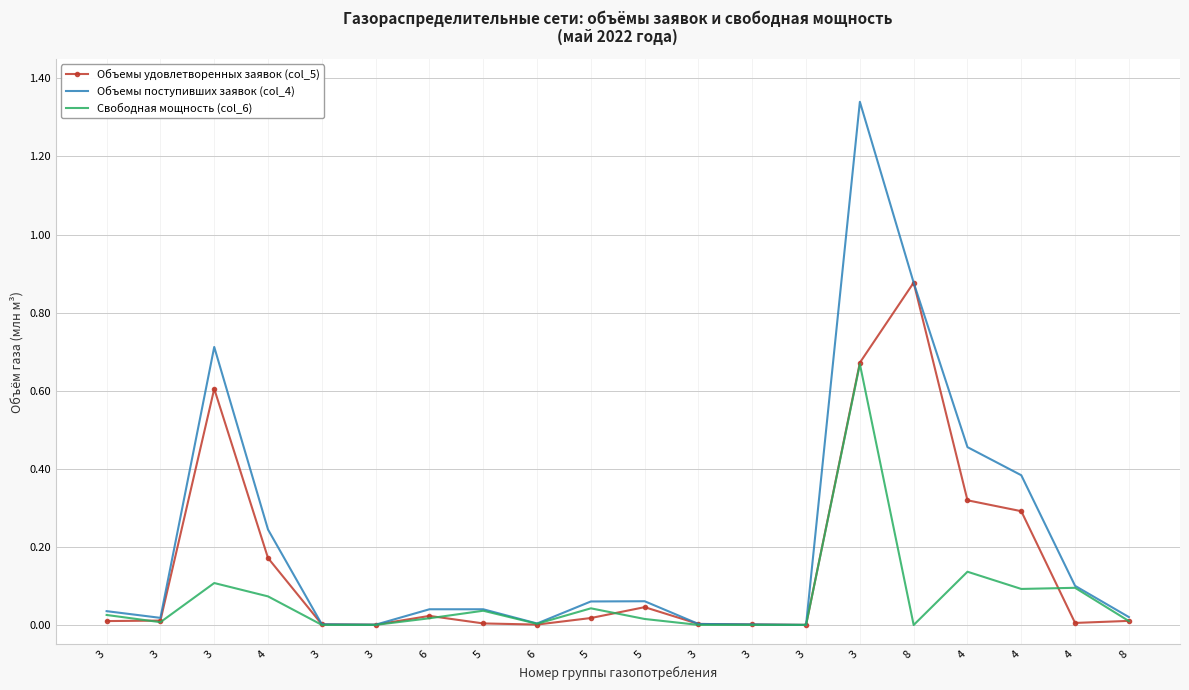

Where is the first local maximum for Объемы поступивших заявок (col_4)?

3